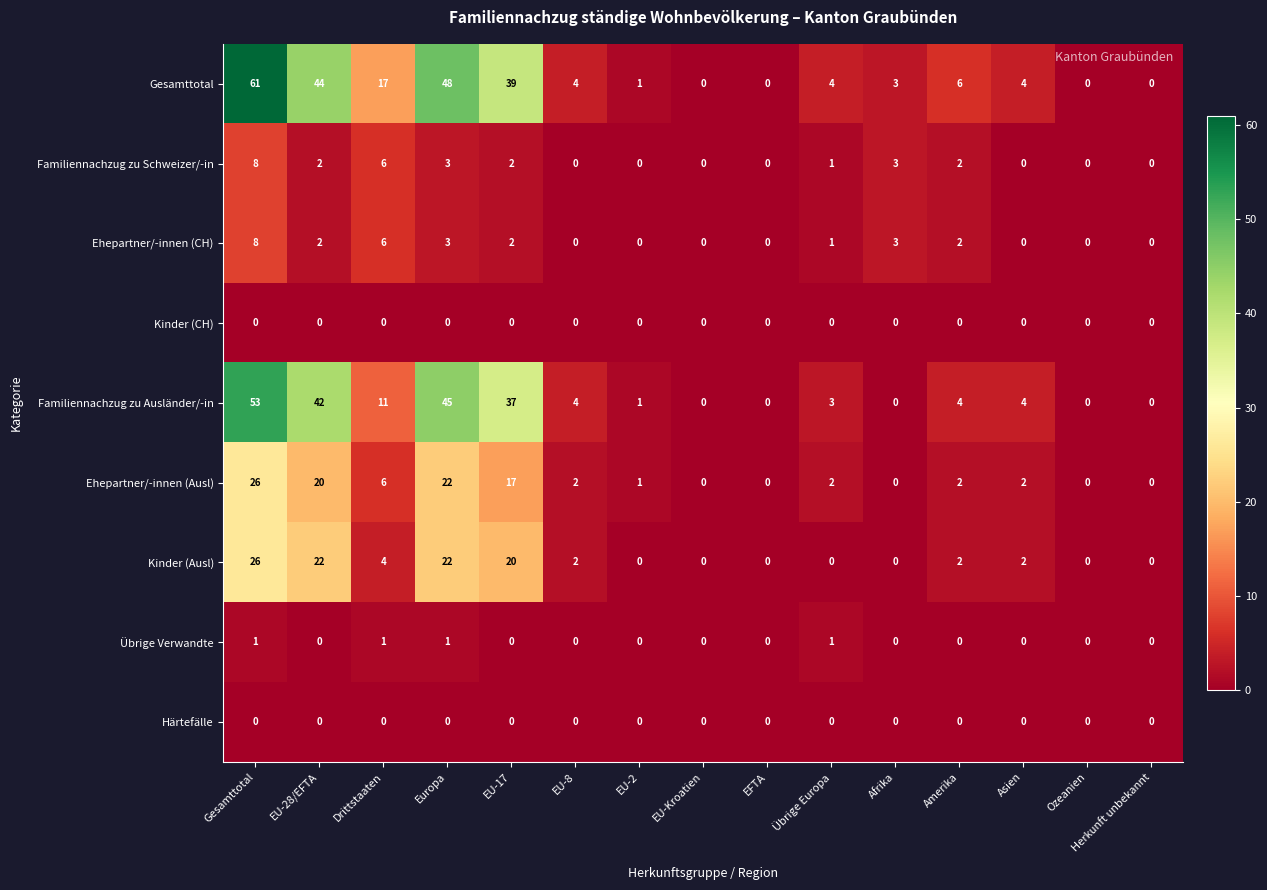

What value does the Kinder (Ausl) series have at Gesamttotal, to the nearest 5?

25